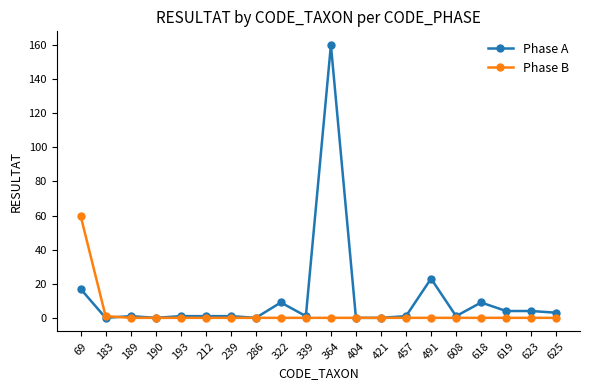

What is the sum of the Phase A values at 212 and 364?

161